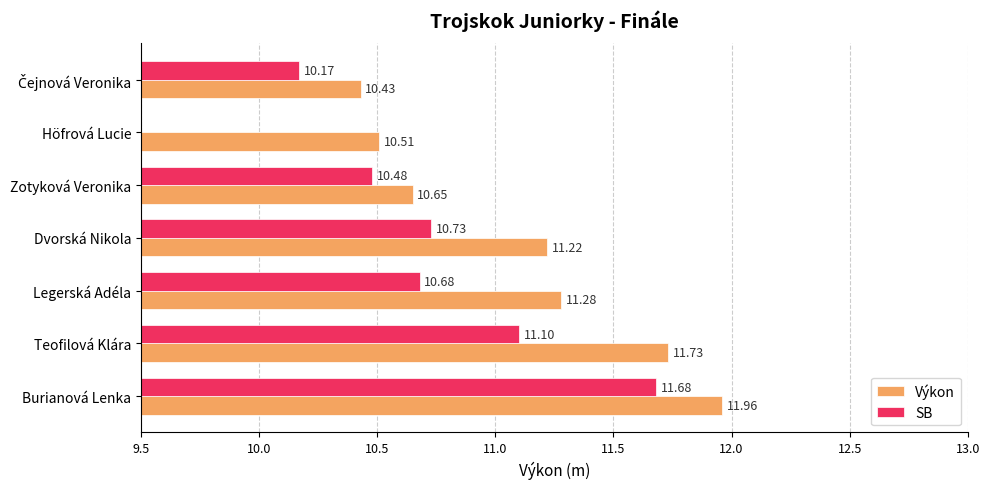

How many values in SB are above zero?

6